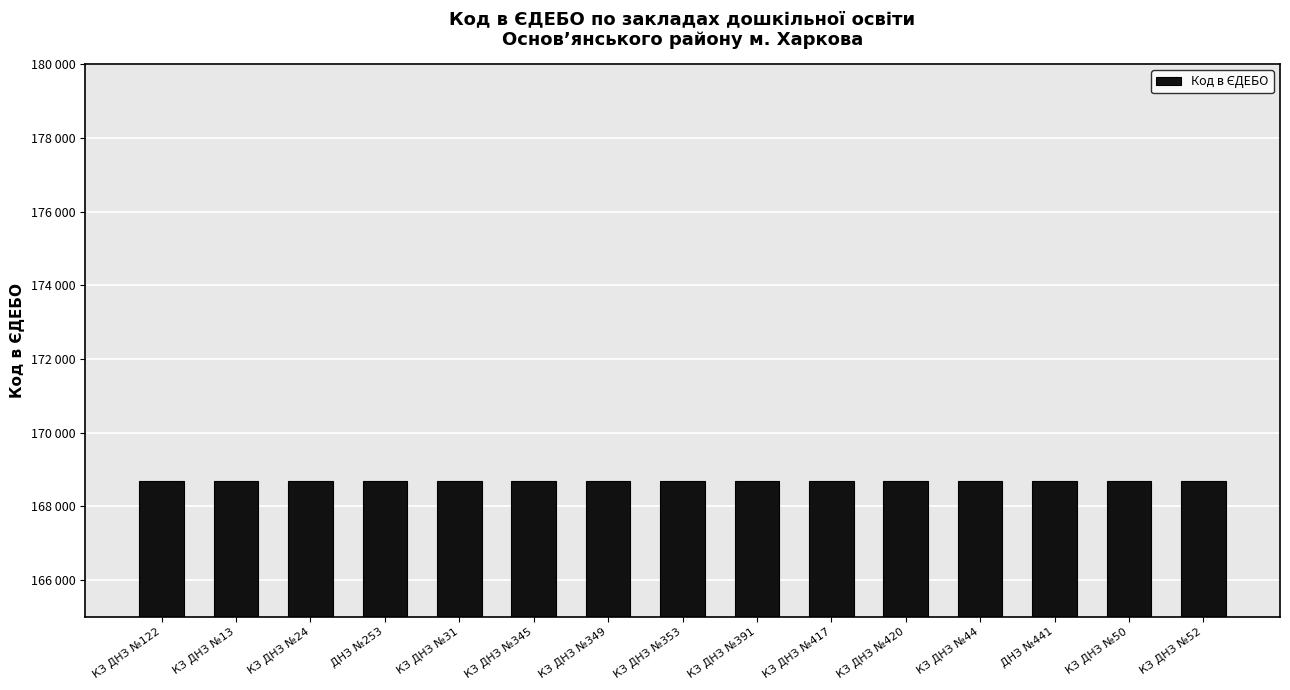

How many series are shown in this chart?

1